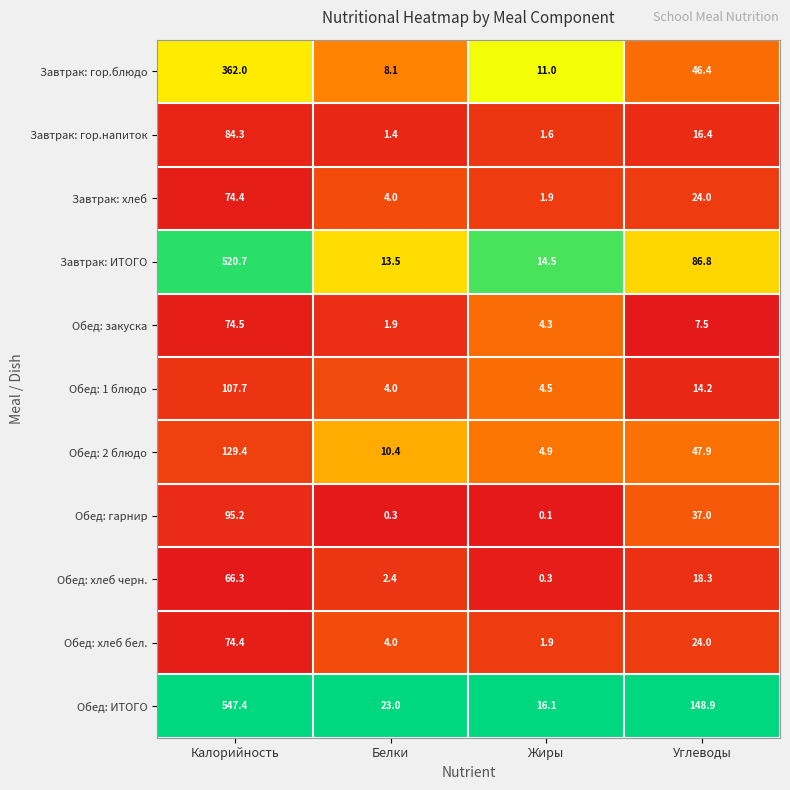

List the labels in order of Завтрак: гор.напиток value, largest first.

Калорийность, Углеводы, Жиры, Белки